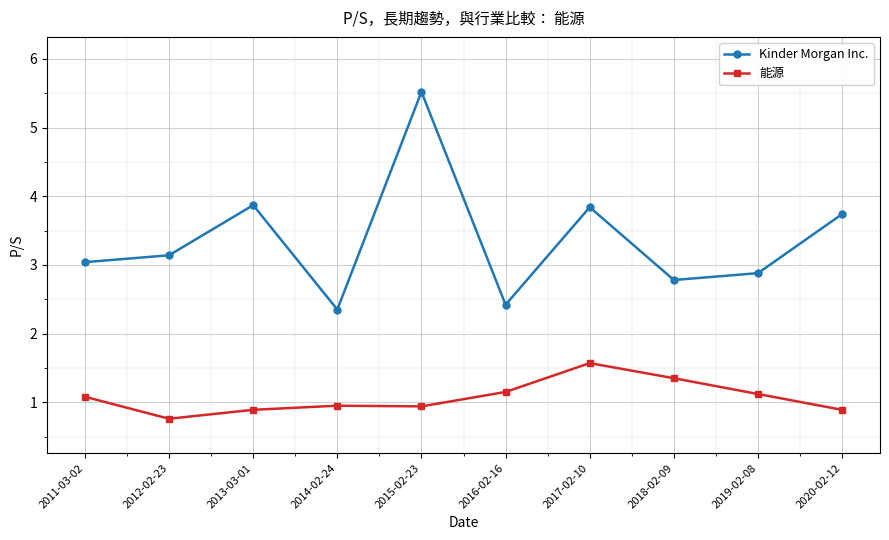

The value of 能源 at 2012-02-23 is 0.8. True or false?

True